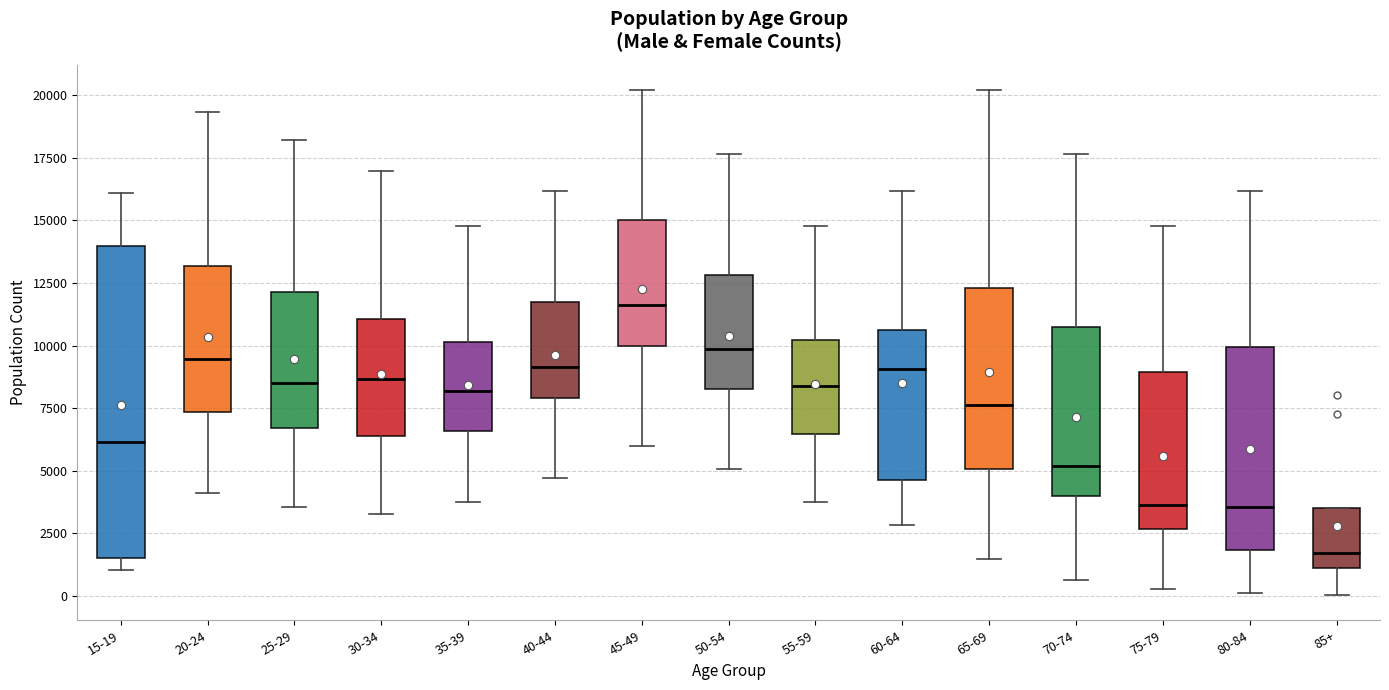

Where does the lower whisker of the box for 85+ end on the y-axis? The values are not printed on the chart, so give them approximately, as read against the axis.

0